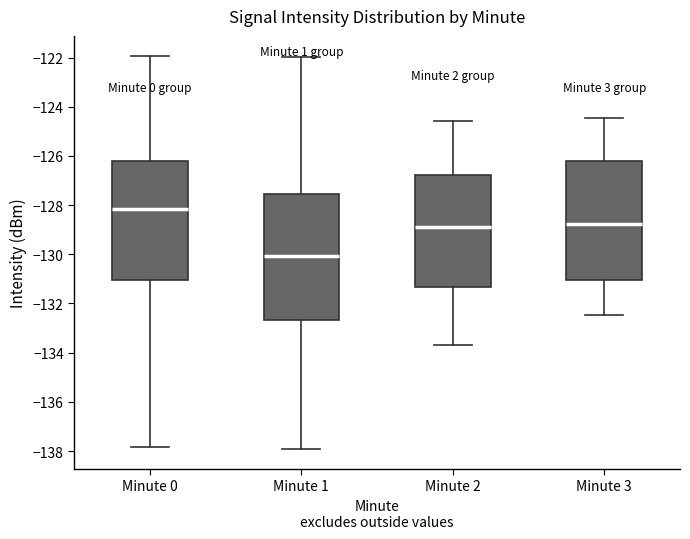

Where does the upper whisker of the box for Minute 2 end on the y-axis? The values are not printed on the chart, so give them approximately, as read against the axis.

-124.6